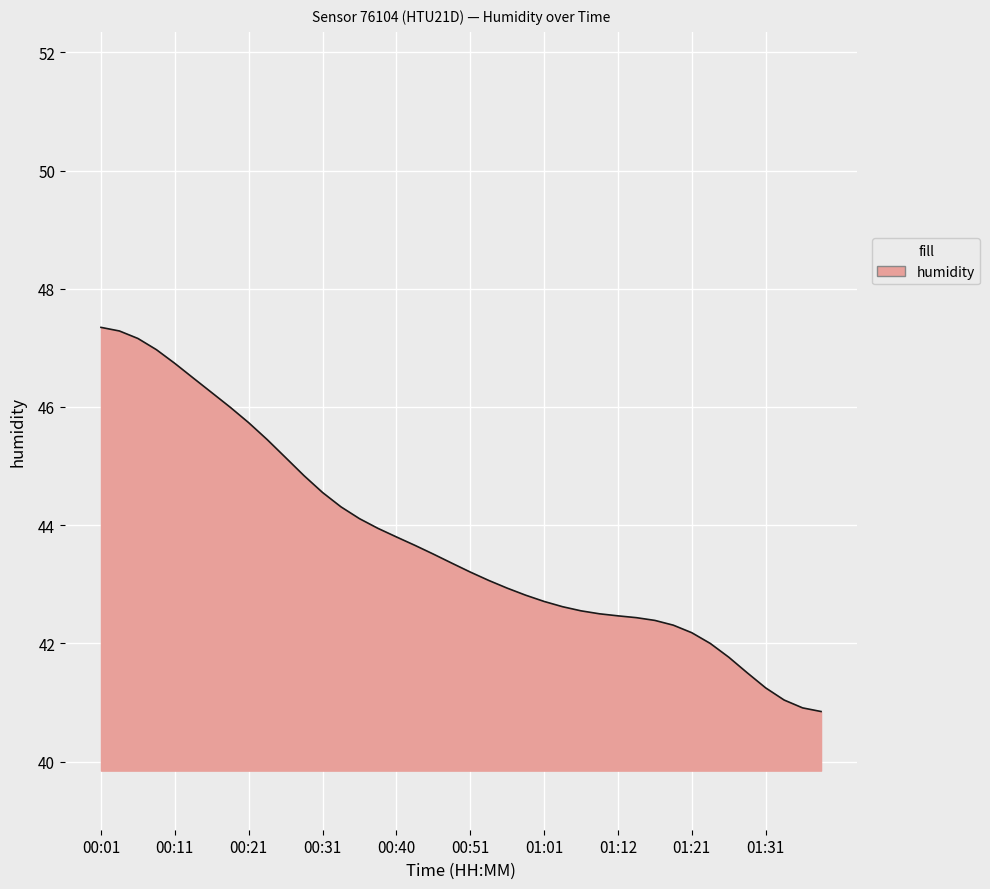

What is the minimum value shown in the chart?

40.8